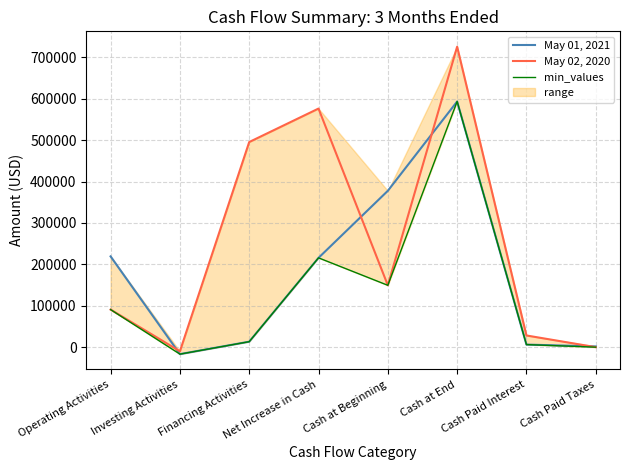

Which series has the largest total across all categories?

May 02, 2020